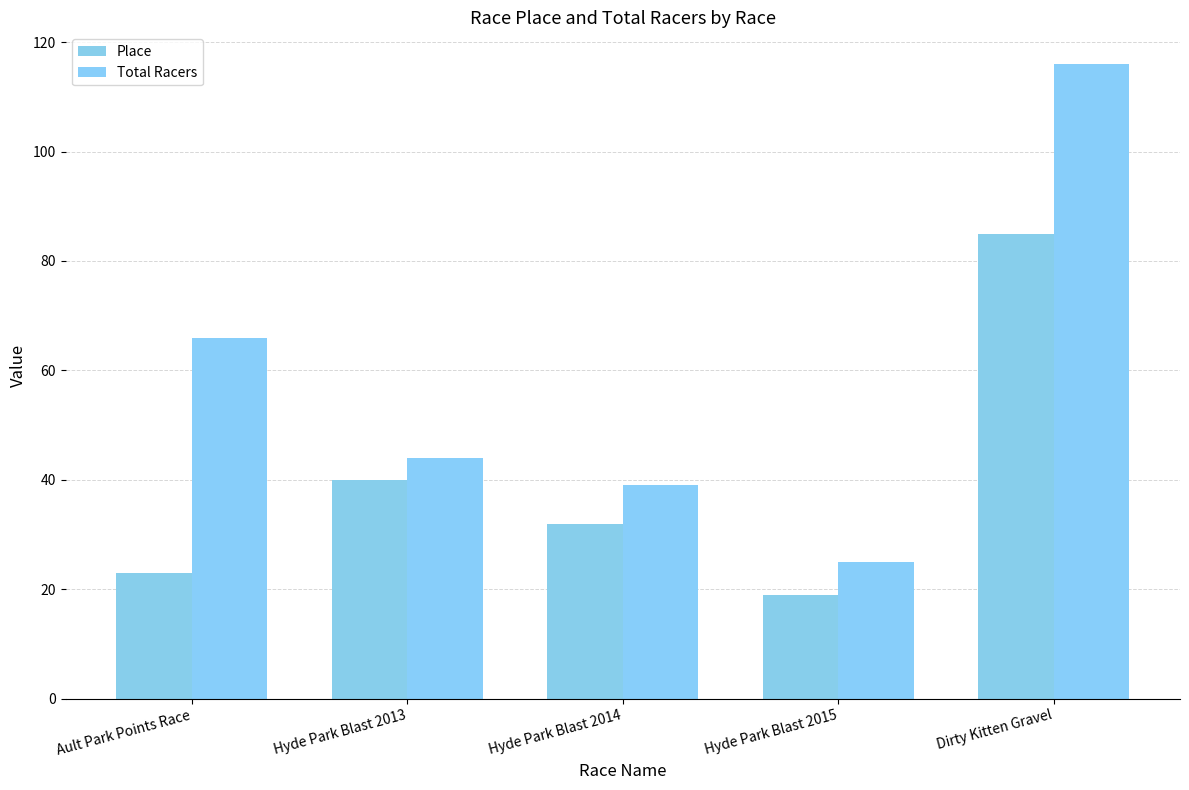

At which label is Place closest to 52?

Hyde Park Blast 2013